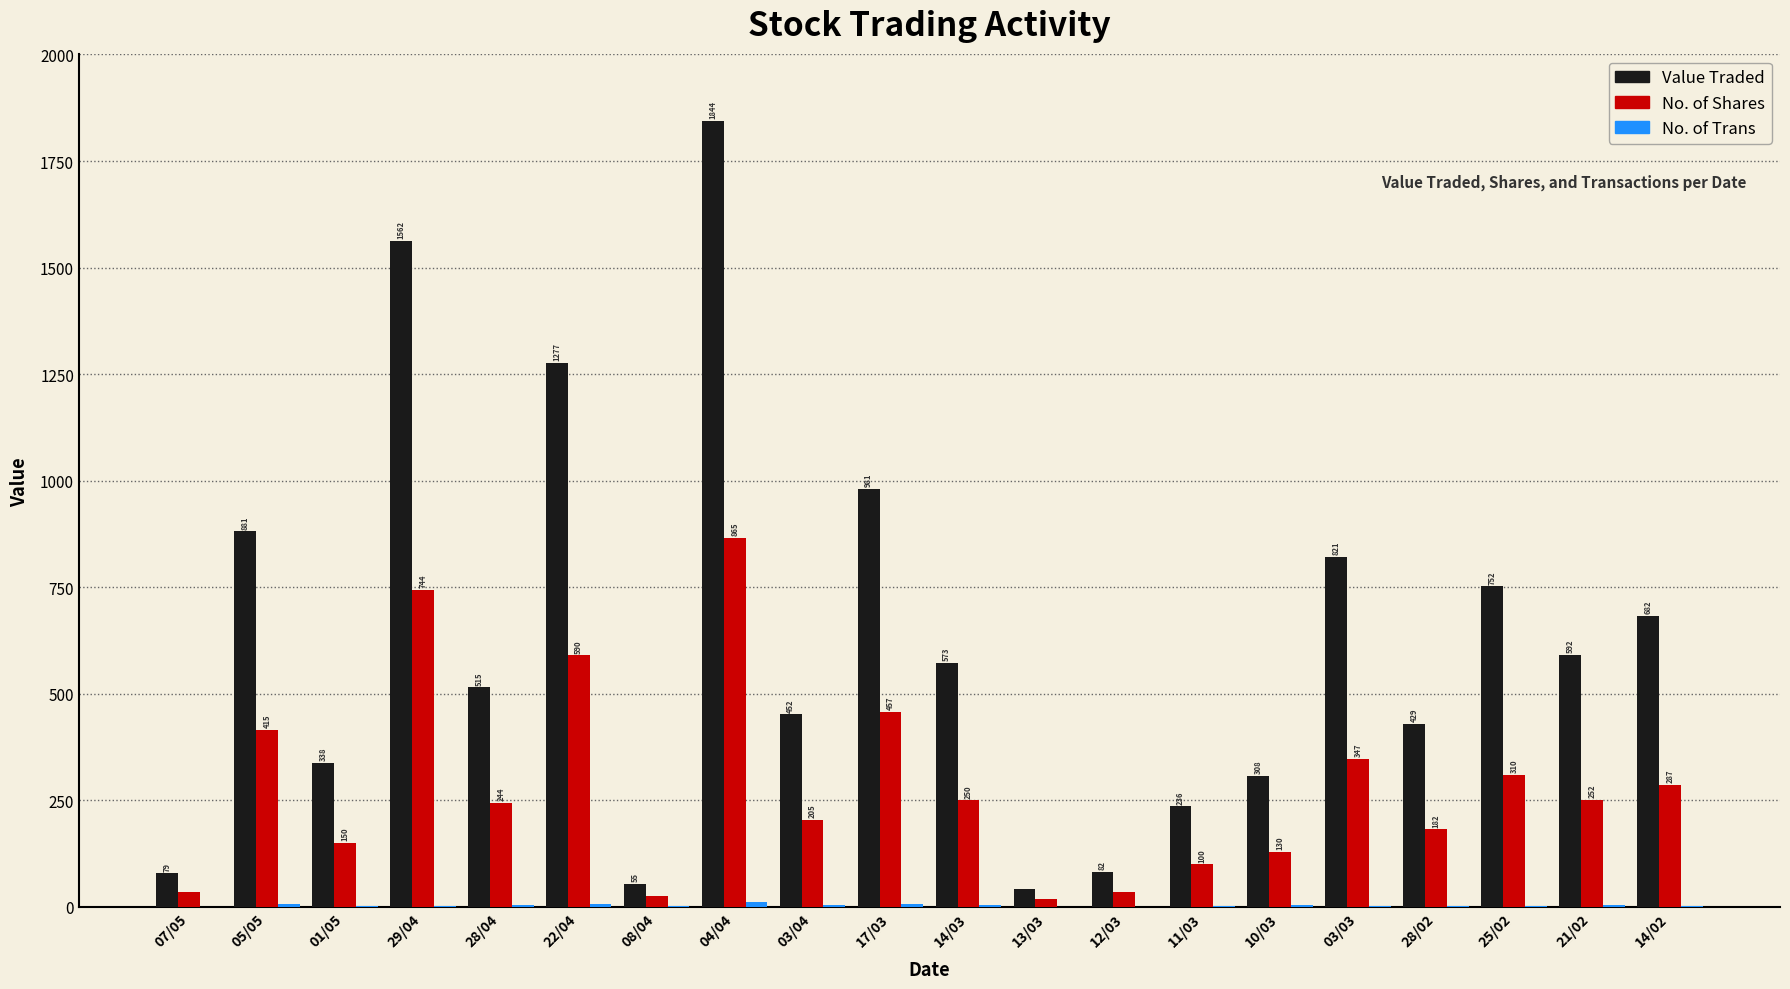

Between 03/04 and 25/02, which series saw the biggest shift?

Value Traded